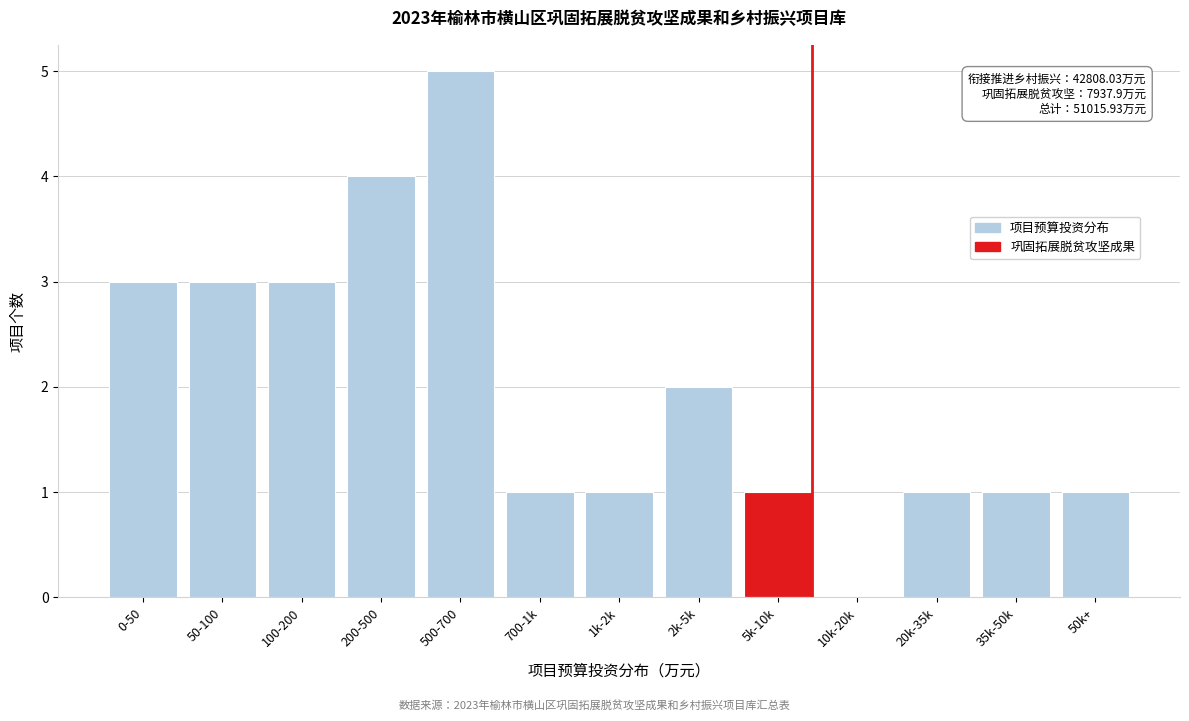

Reading left to right, list all the values displayed in this chart.

0-50=3	50-100=3	100-200=3	200-500=4	500-700=5	700-1k=1	1k-2k=1	2k-5k=2	5k-10k=1	10k-20k=0	20k-35k=1	35k-50k=1	50k+=1